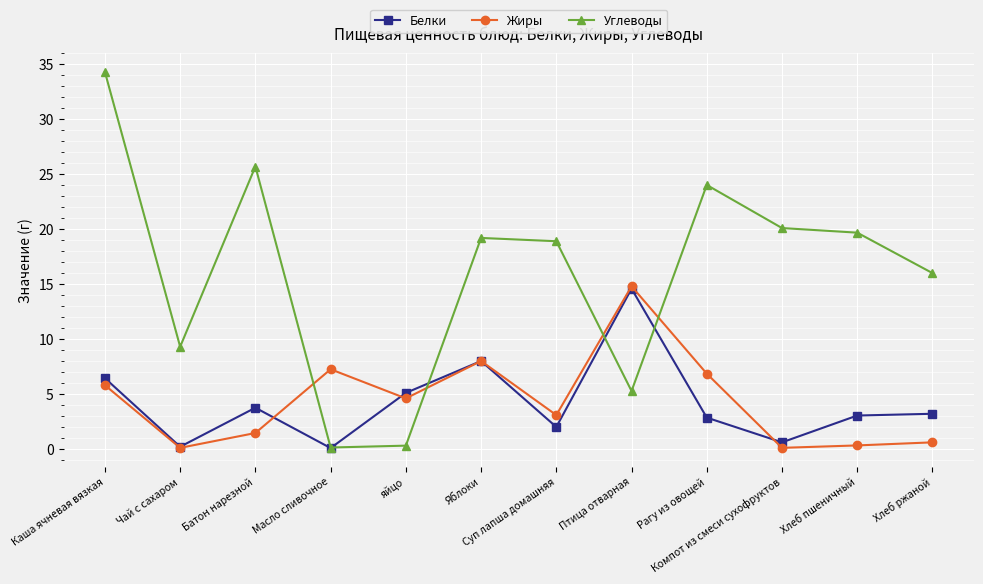

How many categories are shown in the chart?

12